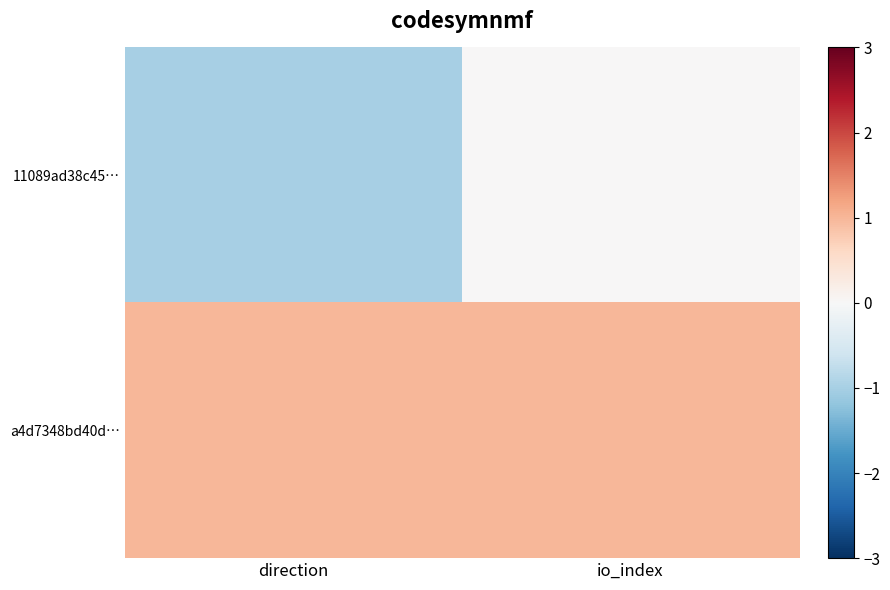

At how many categories does at least one series exceed 0?

2